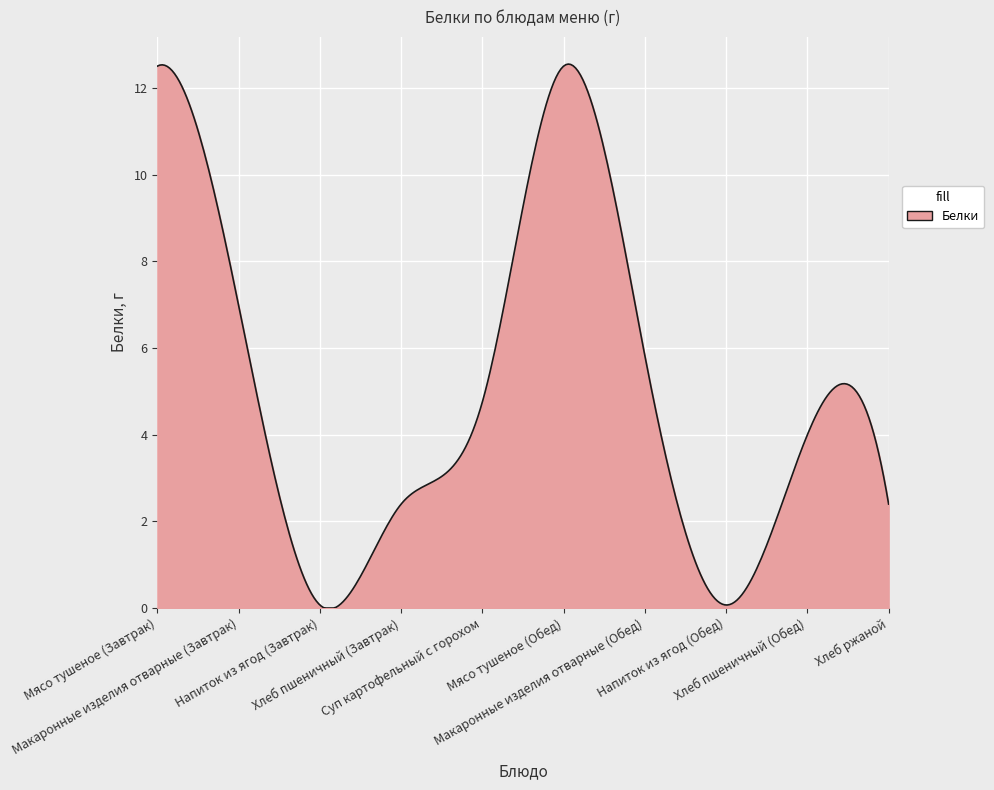

What is the difference between the maximum and minimum values?

12.6